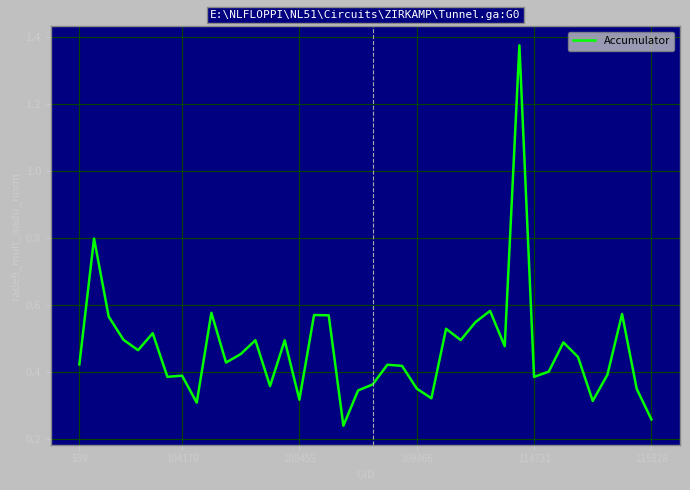

Does the chart have visible grid lines?

Yes